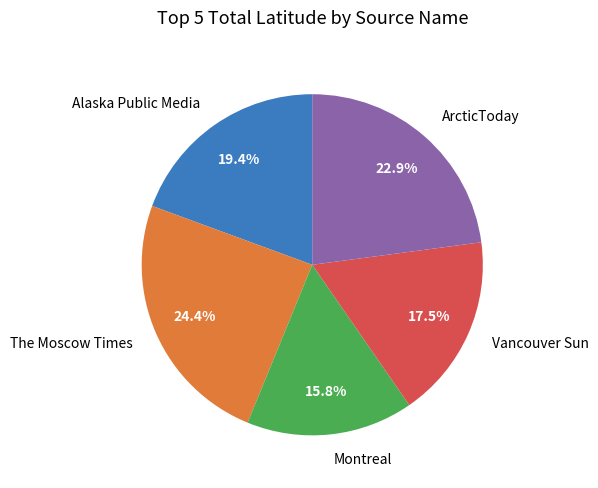

Which slice is the smallest?

Montreal